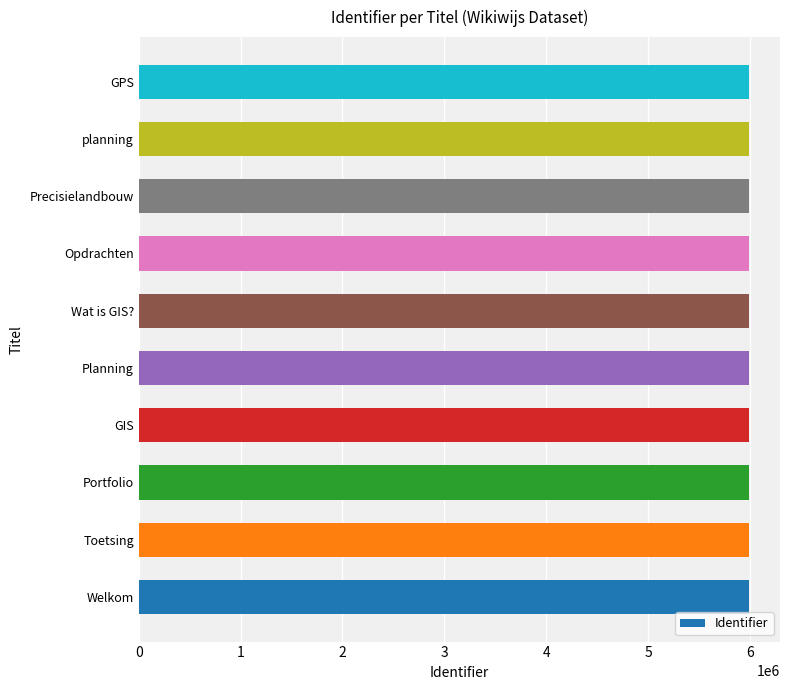

True or false: the data shows 3019850 at GIS.

False